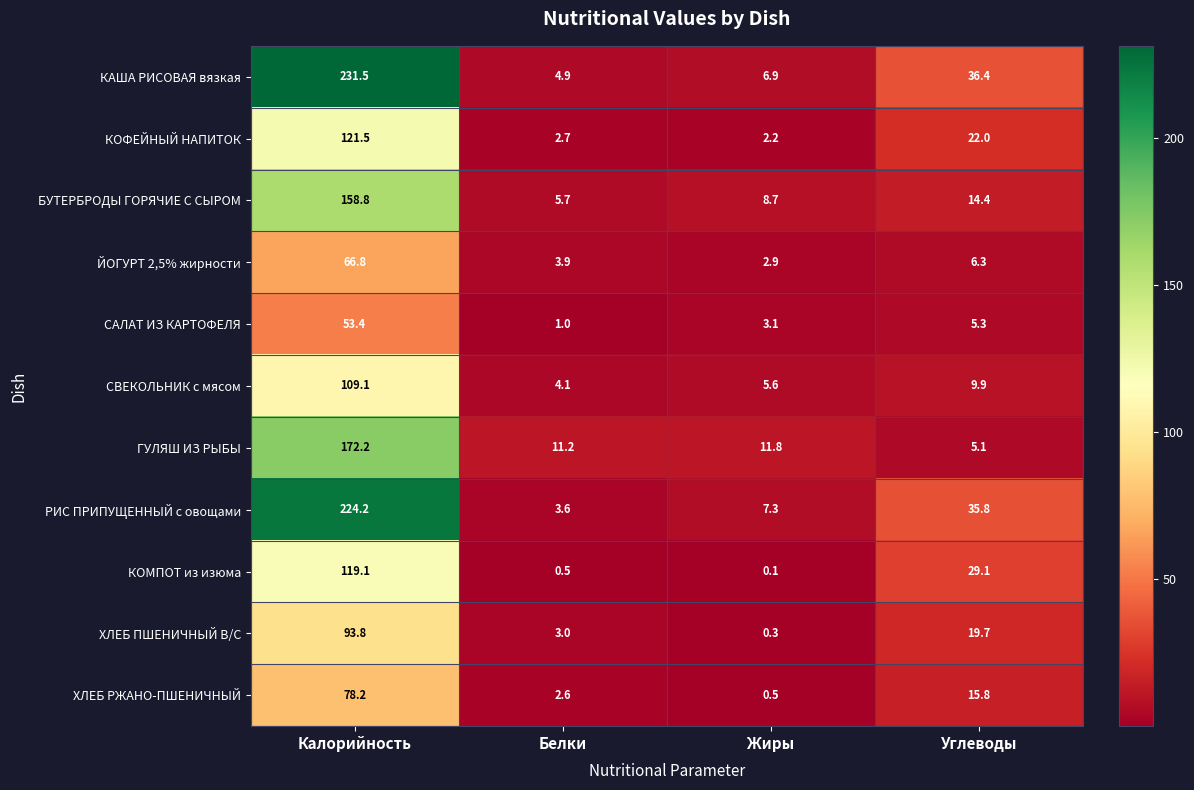

The КАША РИСОВАЯ вязкая series shows 231.5 at Калорийность. True or false?

True